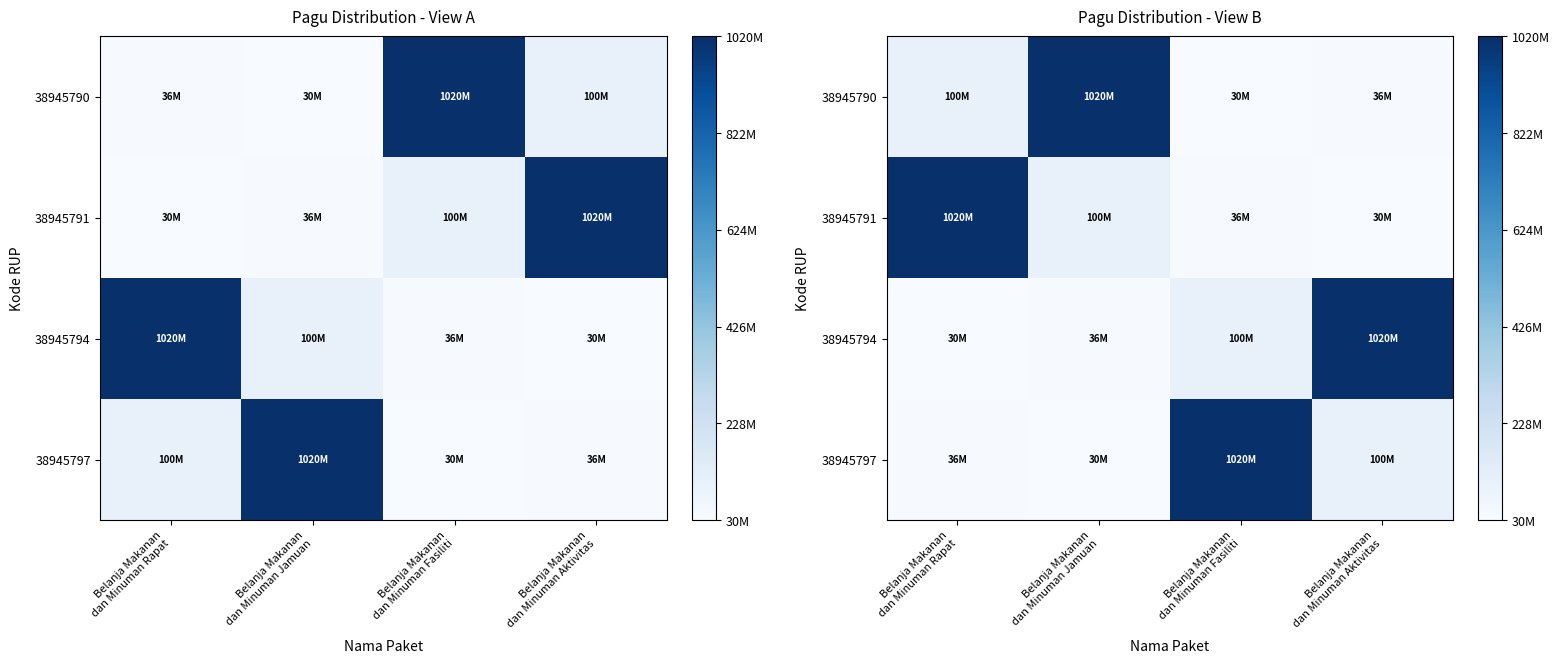

How many data points in 38945791 are above 100000000?

1